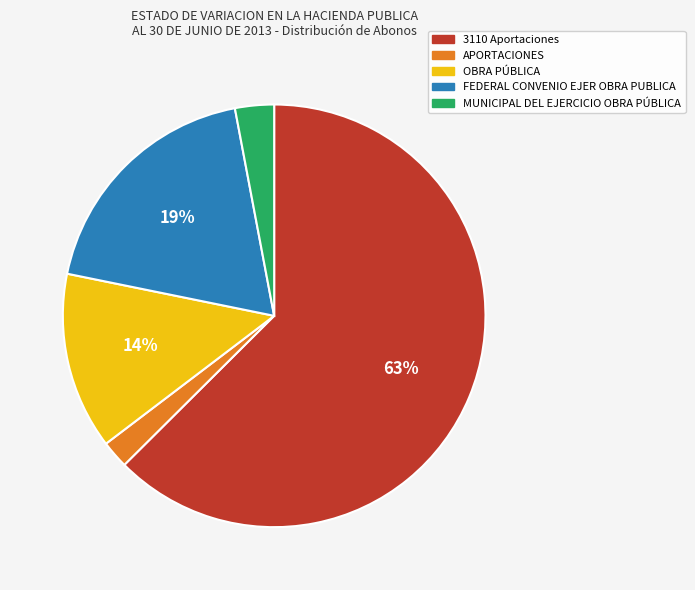

Which slice represents more than half of the pie?

3110 Aportaciones